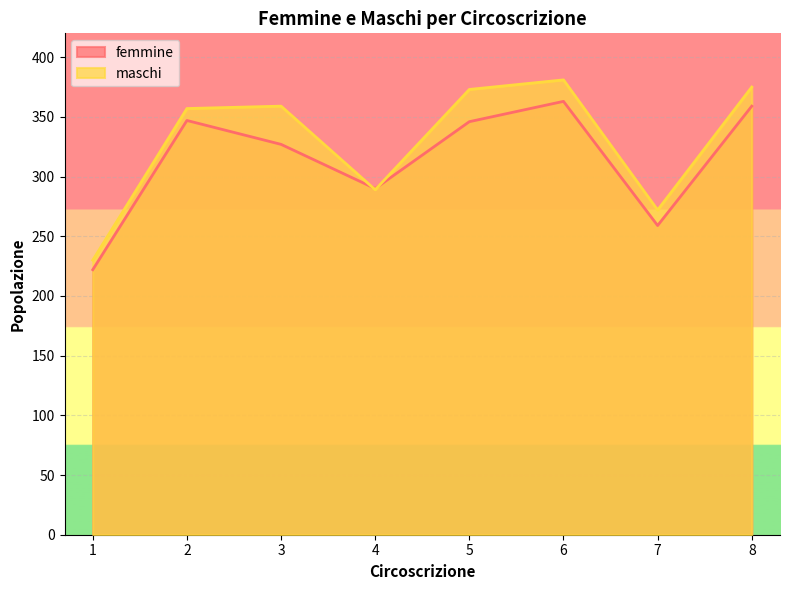

In femmine, how many points are higher than both neighbors (excluding endpoints)?

2